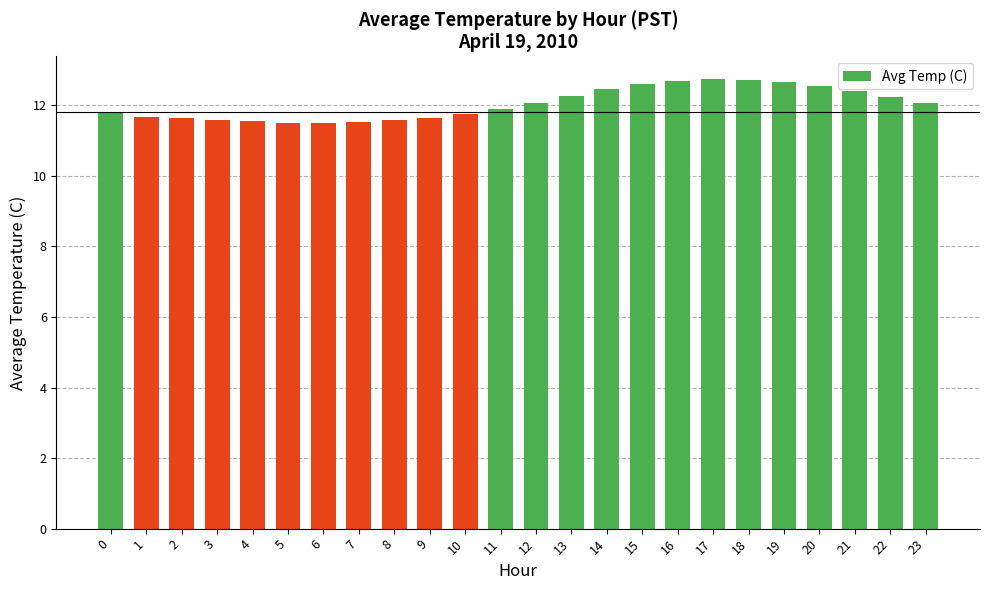

How many values are below 12?

12